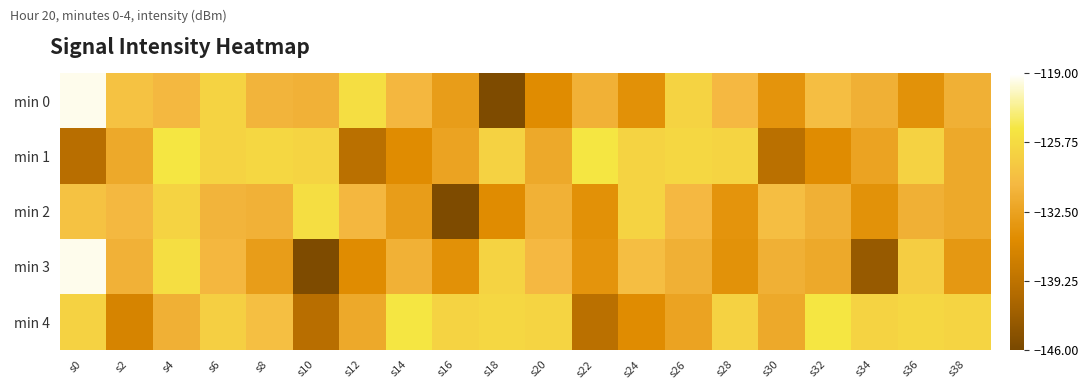

Which series changed the most between s18 and s38?

min 0